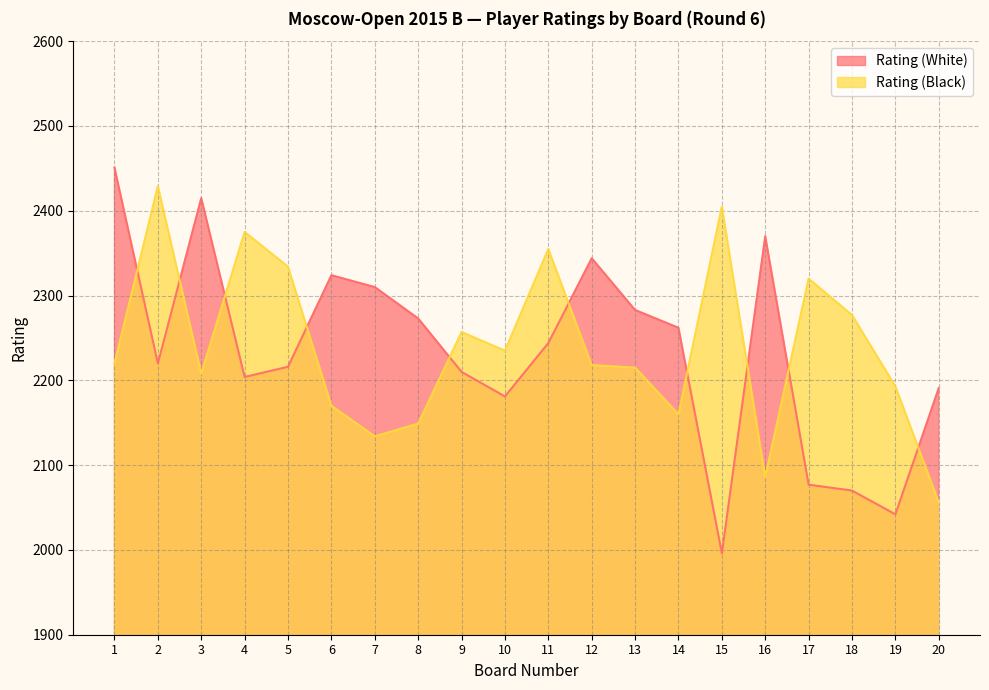

How many times do Rating (Black) and Rating (White) cross each other?

10